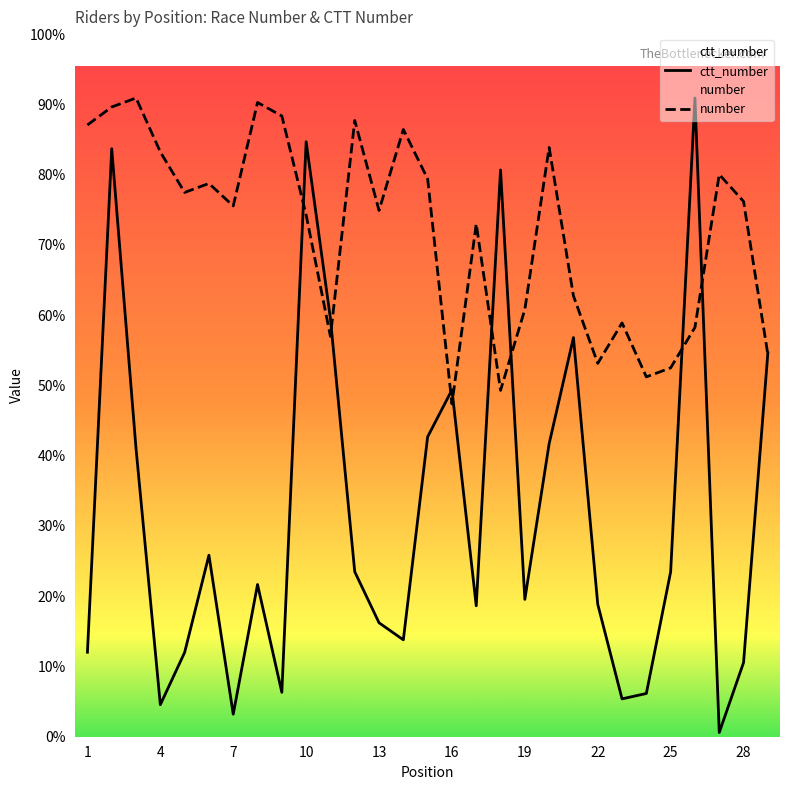

List the series in order of their overall mean, highest first.

number, ctt_number